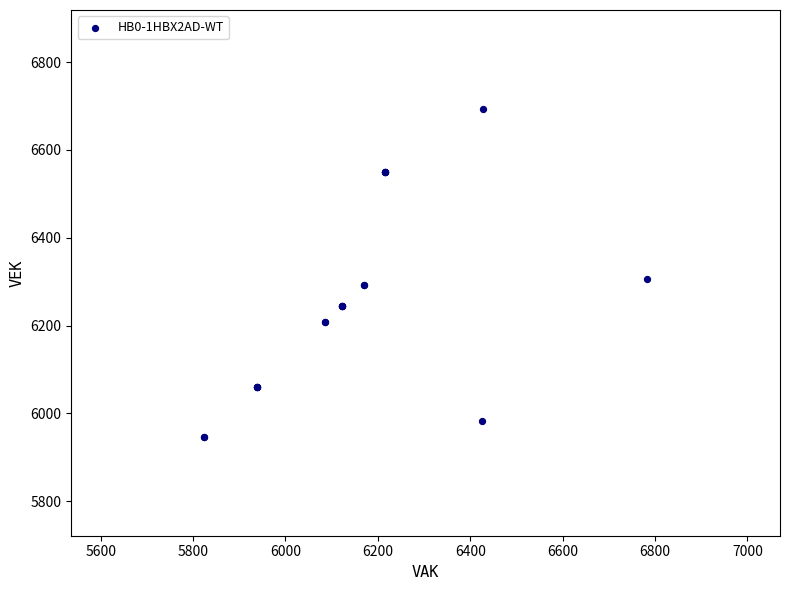

What Y value in the scatter plot is closest to 6320?

6305